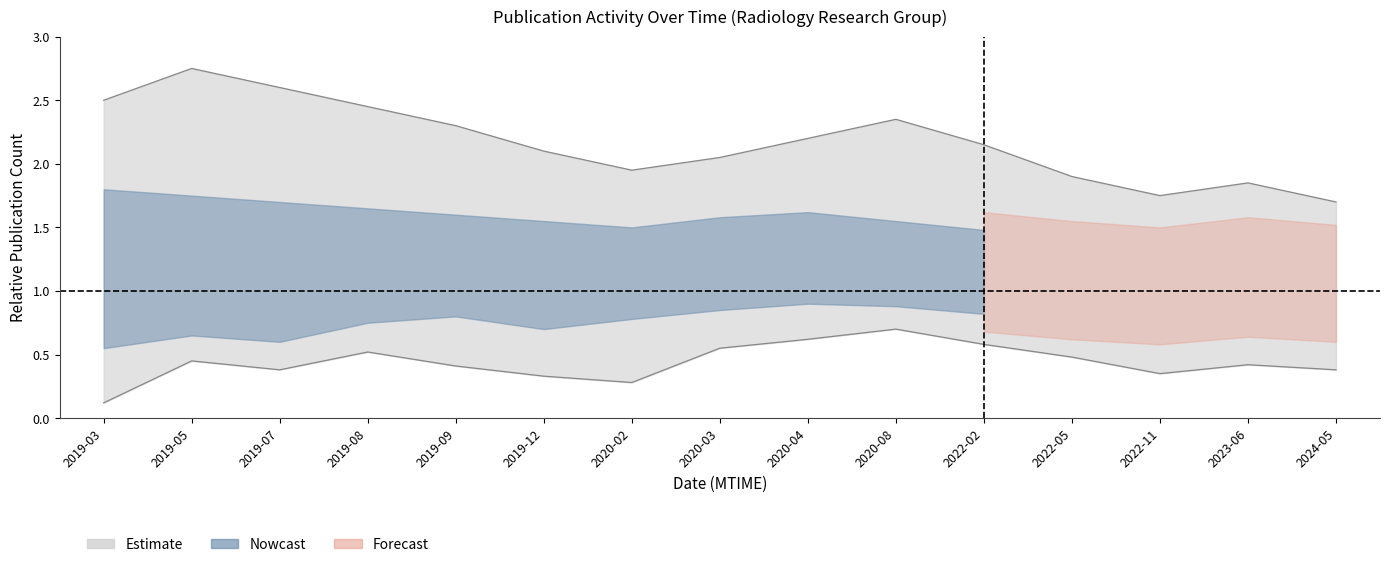

What is the label of the 3rd point from the left?

2019-07